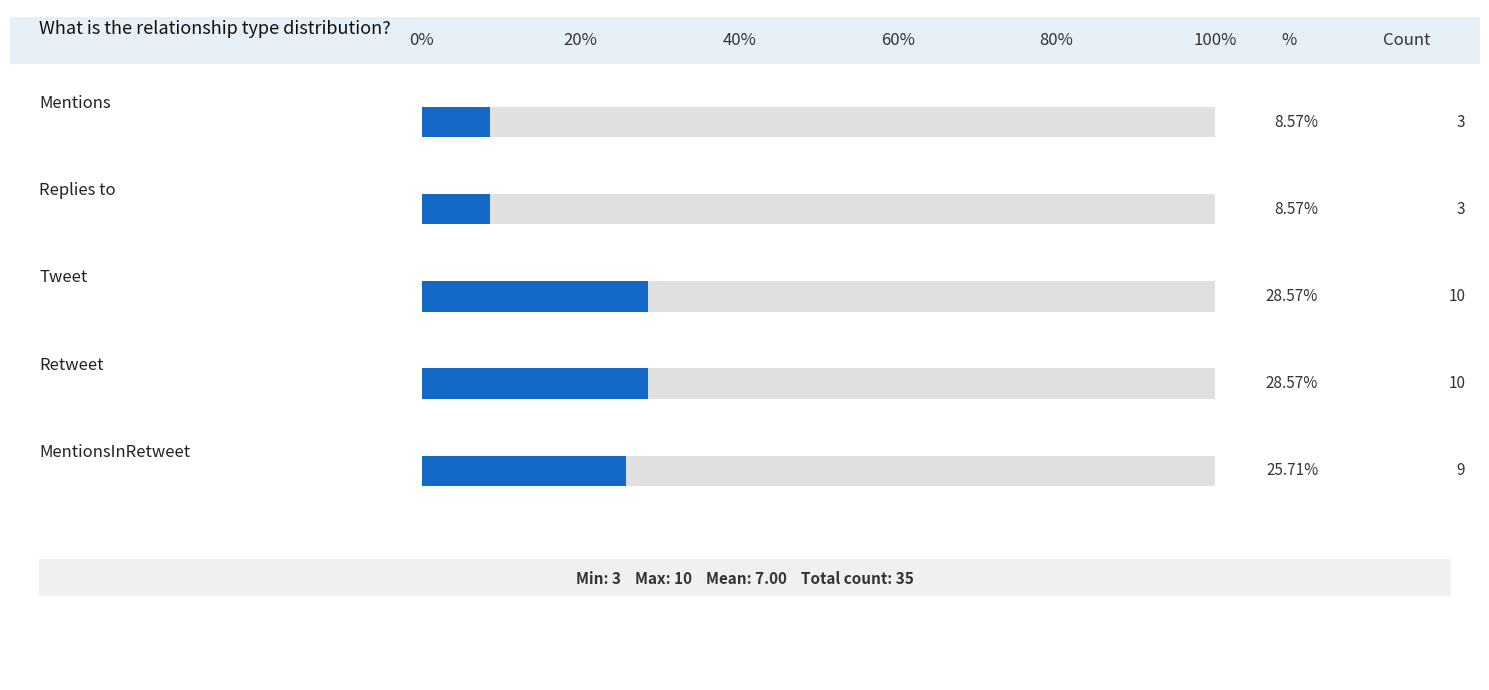

Reading left to right, what are all the values shown in this chart?

3	3	10	10	9